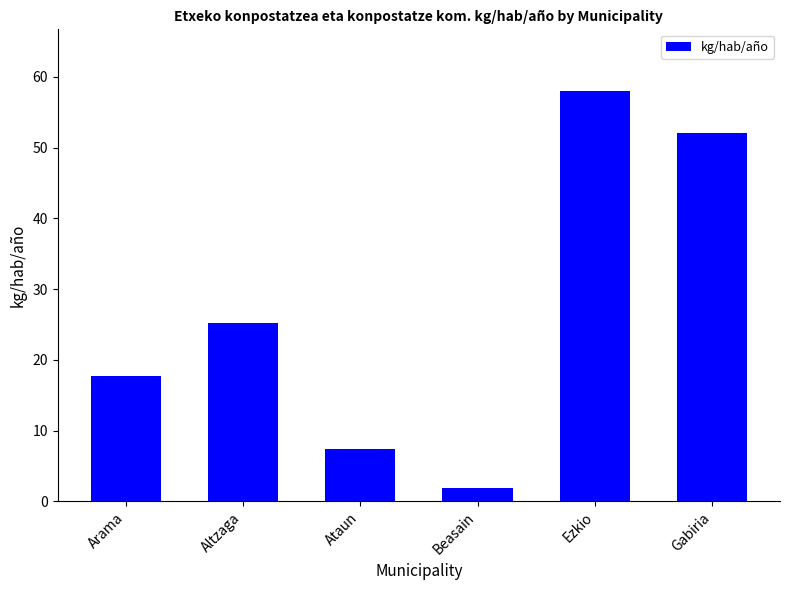

What is the difference between the maximum and minimum values?

56.2